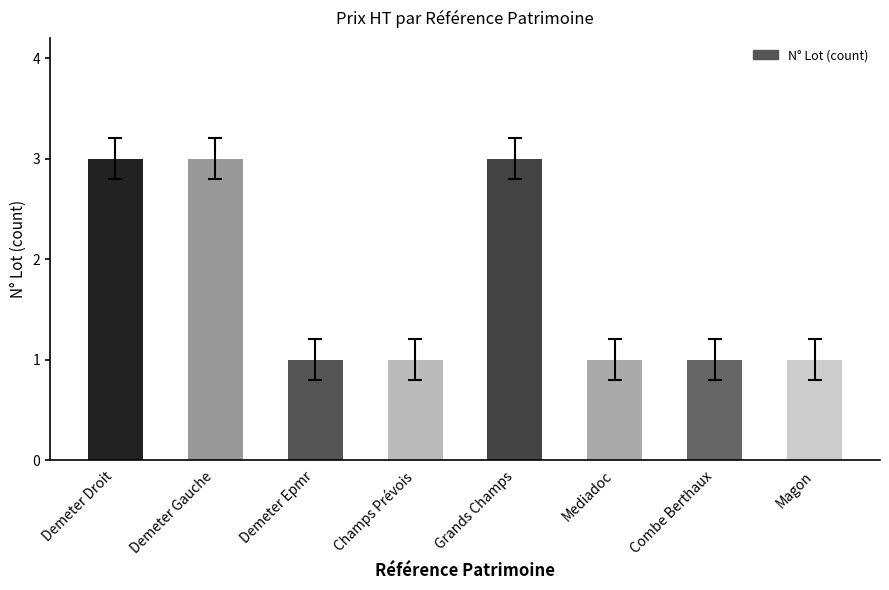

Reading left to right, transcribe all the data shown in this chart.

Demeter Droit=3	Demeter Gauche=3	Demeter Epmr=1	Champs Prévois=1	Grands Champs=3	Mediadoc=1	Combe Berthaux=1	Magon=1